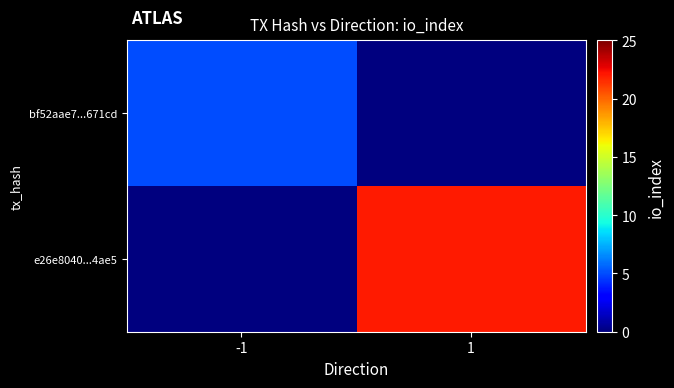

Reading left to right, what are all the values shown in this chart?

bf52aae7...671cd: -1=5	1=0
e26e8040...4ae5: -1=0	1=22